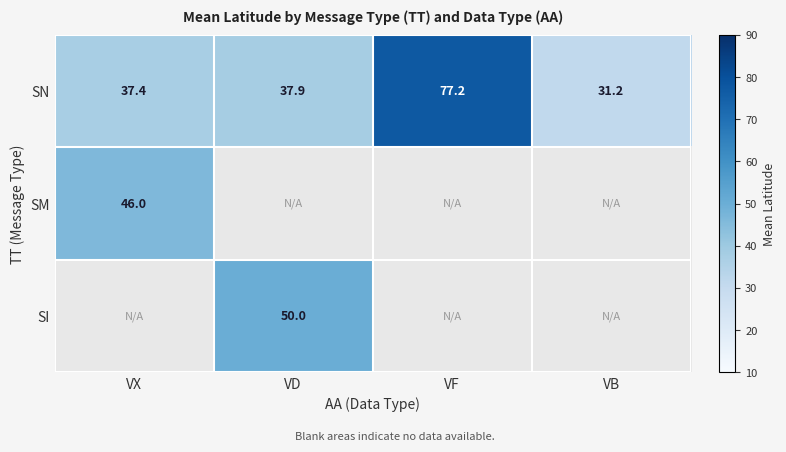

List the labels in order of SN value, largest first.

VF, VD, VX, VB